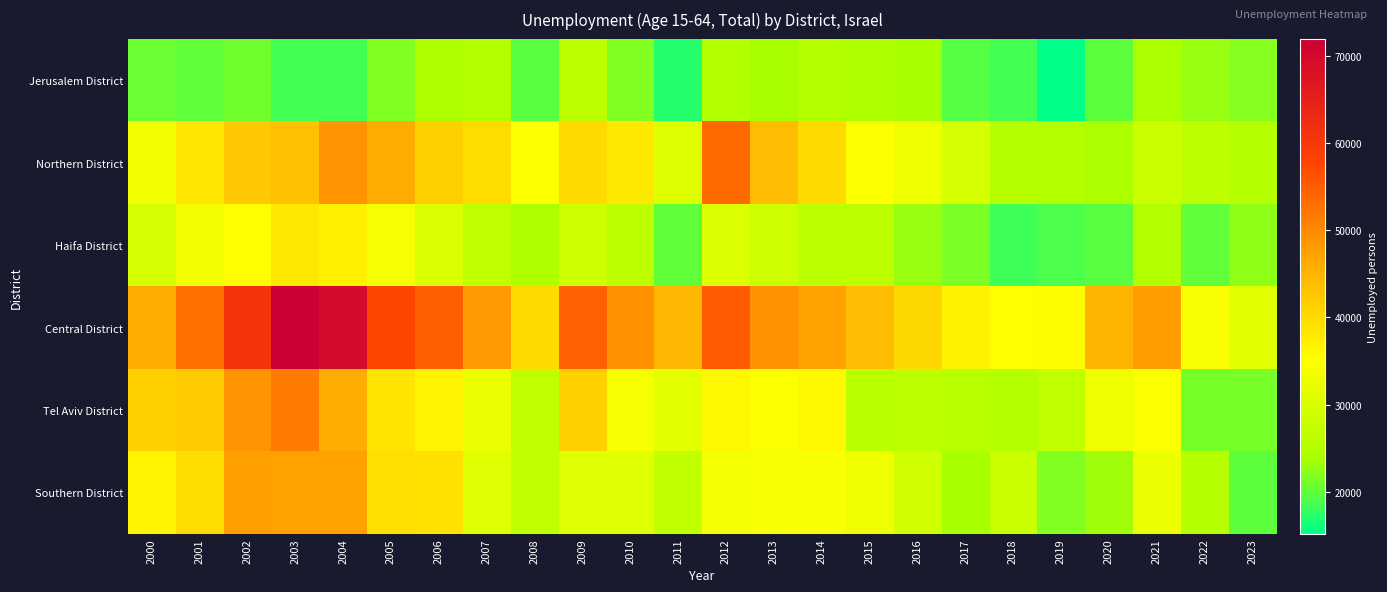

Count the number of categories in the chart.

24